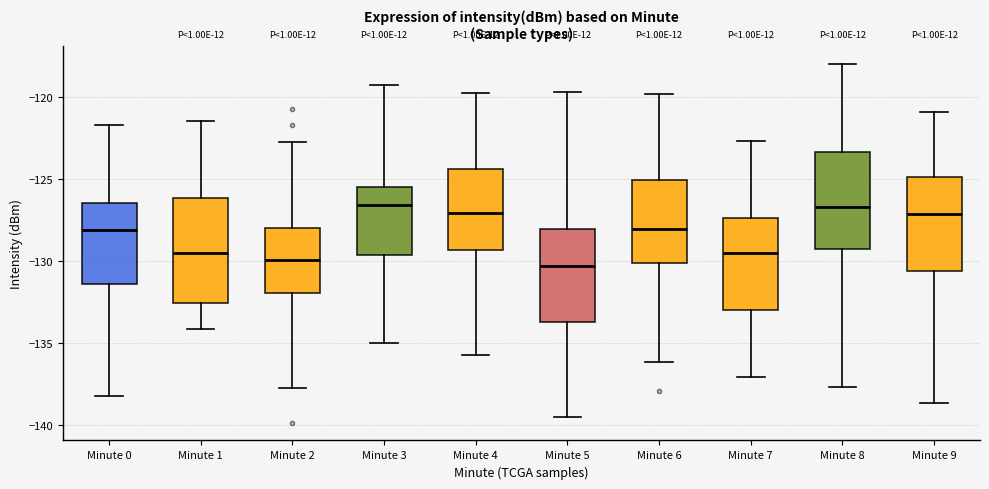

Reading left to right, read every box against the y-axis: the position of its median line, the range the box covers, and the ends of its whiskers. The values are not printed on the chart, so give them approximately, as read against the axis.

Minute 0: median -128.0, box -131.5 to -126.5, whiskers -138.0 to -121.5
Minute 1: median -129.5, box -132.5 to -126.0, whiskers -134.0 to -121.5
Minute 2: median -130.0, box -132.0 to -128.0, whiskers -137.5 to -122.5
Minute 3: median -126.5, box -129.5 to -125.5, whiskers -135.0 to -119.5
Minute 4: median -127.0, box -129.5 to -124.5, whiskers -135.5 to -120.0
Minute 5: median -130.5, box -133.5 to -128.0, whiskers -139.5 to -119.5
Minute 6: median -128.0, box -130.0 to -125.0, whiskers -136.0 to -120.0
Minute 7: median -129.5, box -133.0 to -127.5, whiskers -137.0 to -122.5
Minute 8: median -126.5, box -129.5 to -123.5, whiskers -137.5 to -118.0
Minute 9: median -127.0, box -130.5 to -125.0, whiskers -138.5 to -121.0